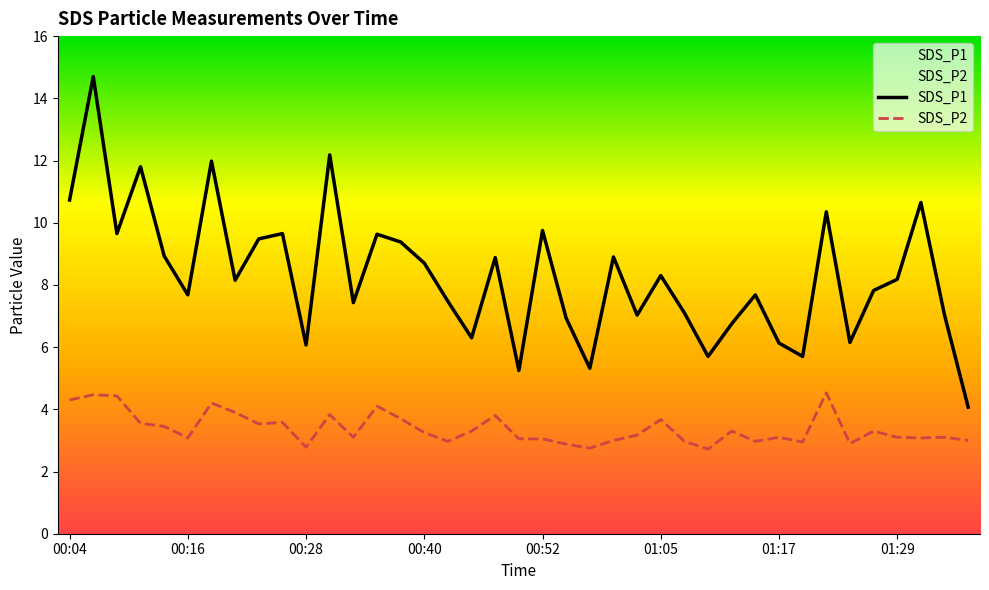

Count the number of data series in this chart.

2